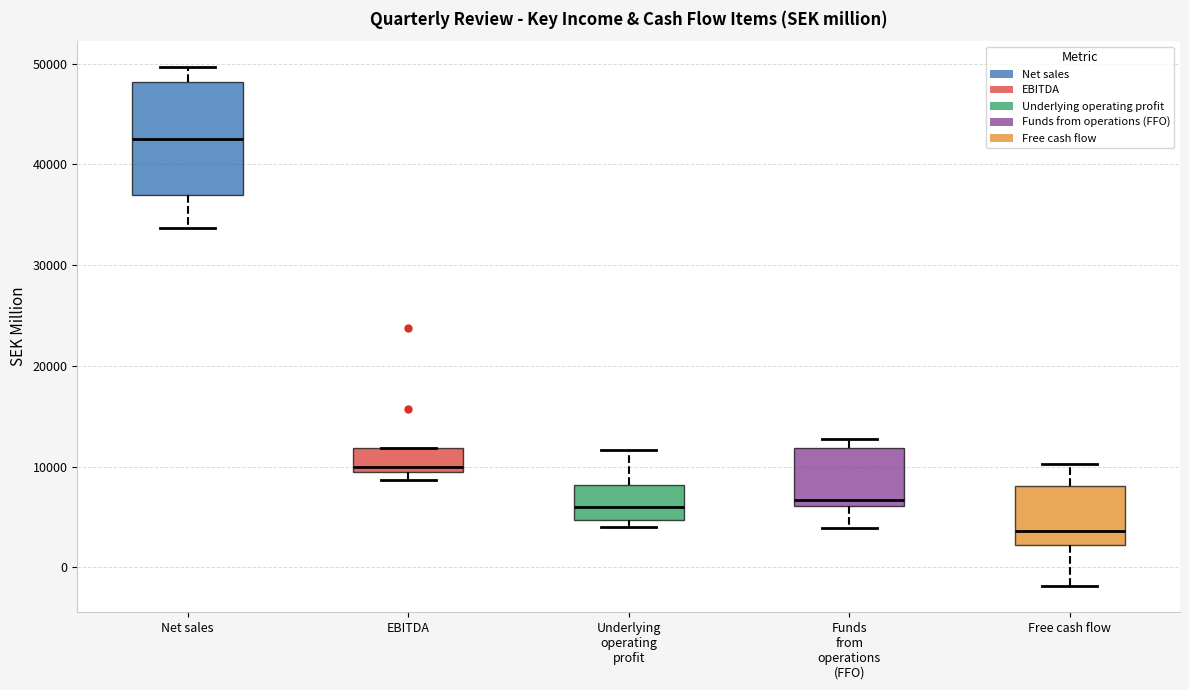

Which box's median line is the lowest?

Free cash flow